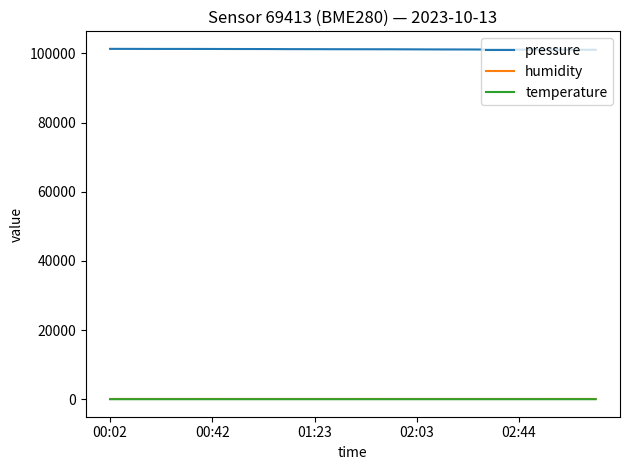

True or false: pressure and humidity cross at least once.

False